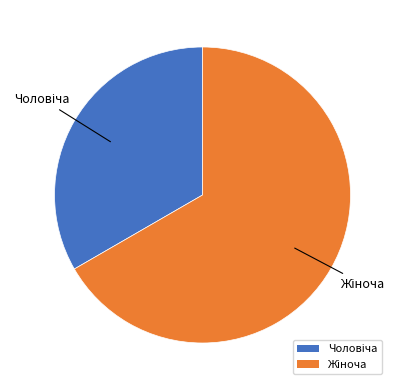

Does any single category account for the majority?

Yes